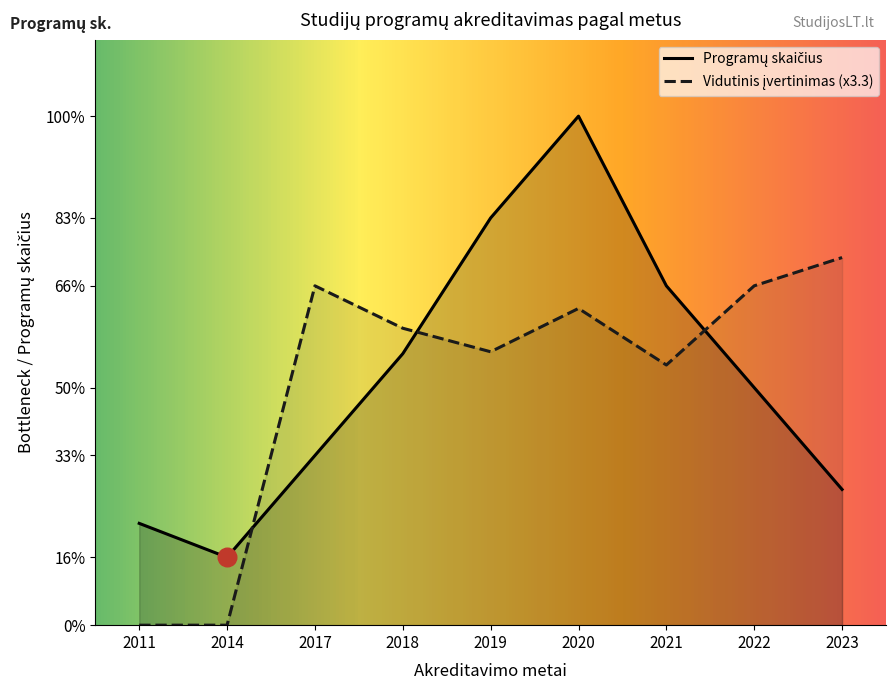

Approximately how many times larger is the value at 2020 compared to 2022?

2.1